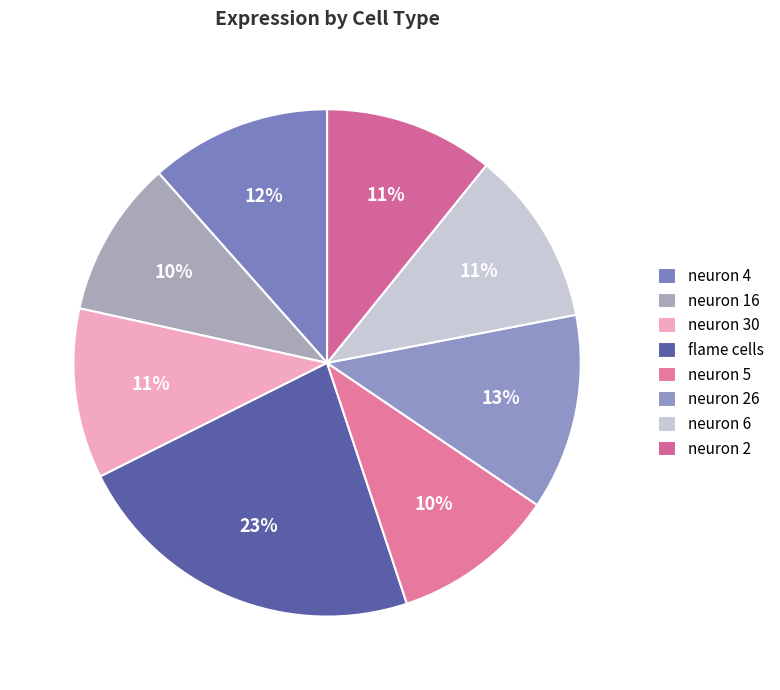

Count the number of slices in the pie.

8